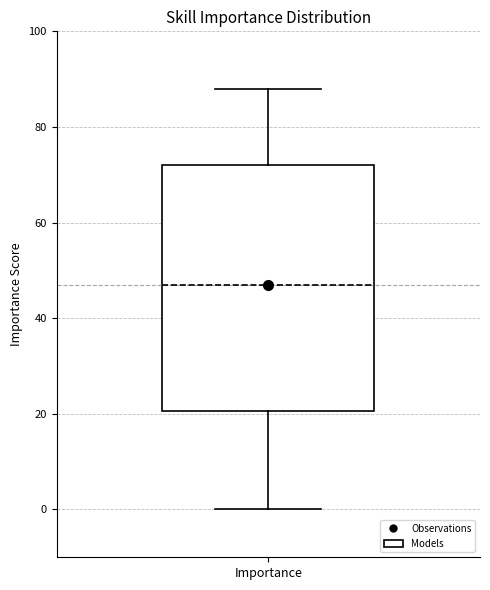

Where is the upper edge of the box for Importance on the y-axis? The values are not printed on the chart, so give them approximately, as read against the axis.

72